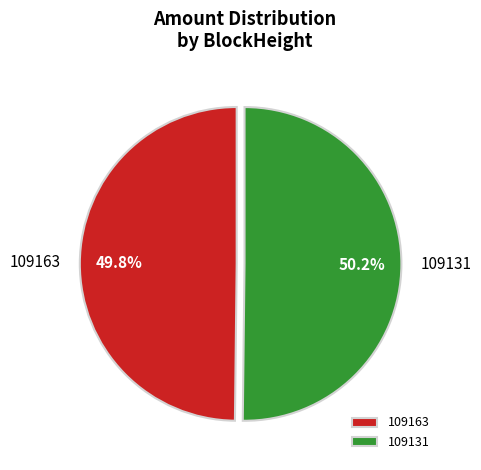

Combined, what portion of the pie is 109131 and 109163?

100.0%